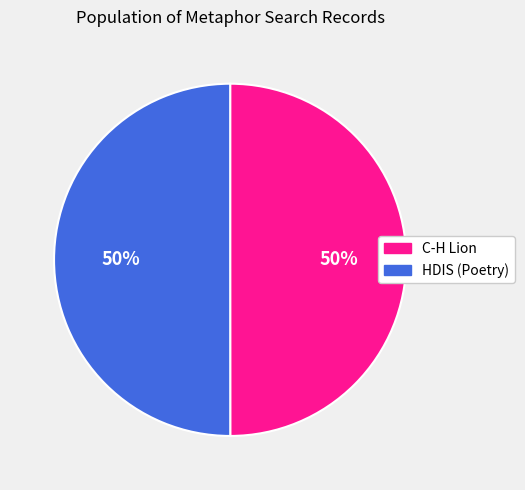

To the nearest percent, what is the average slice percentage?

50%